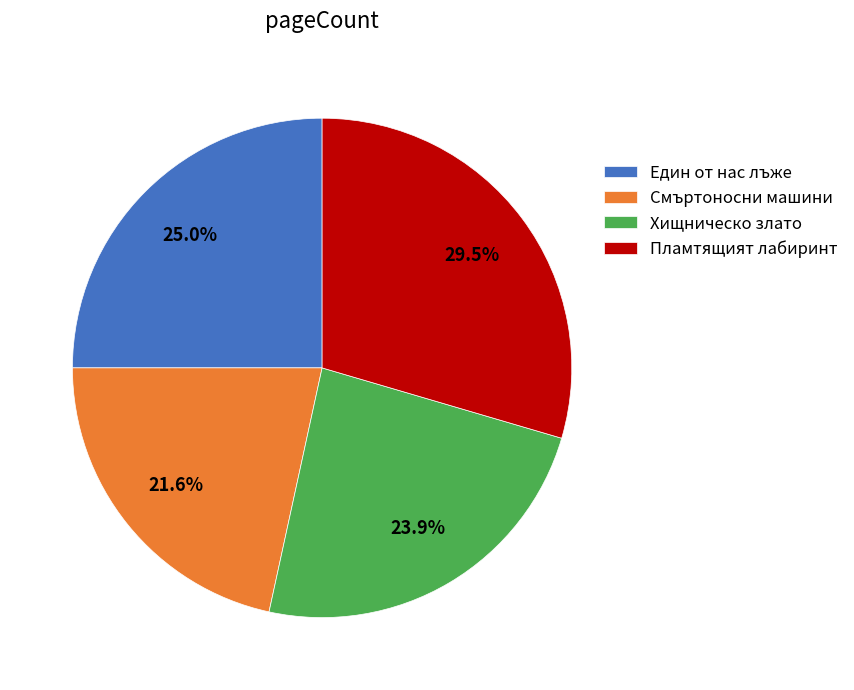

Which category has the biggest portion of the pie?

Пламтящият лабиринт